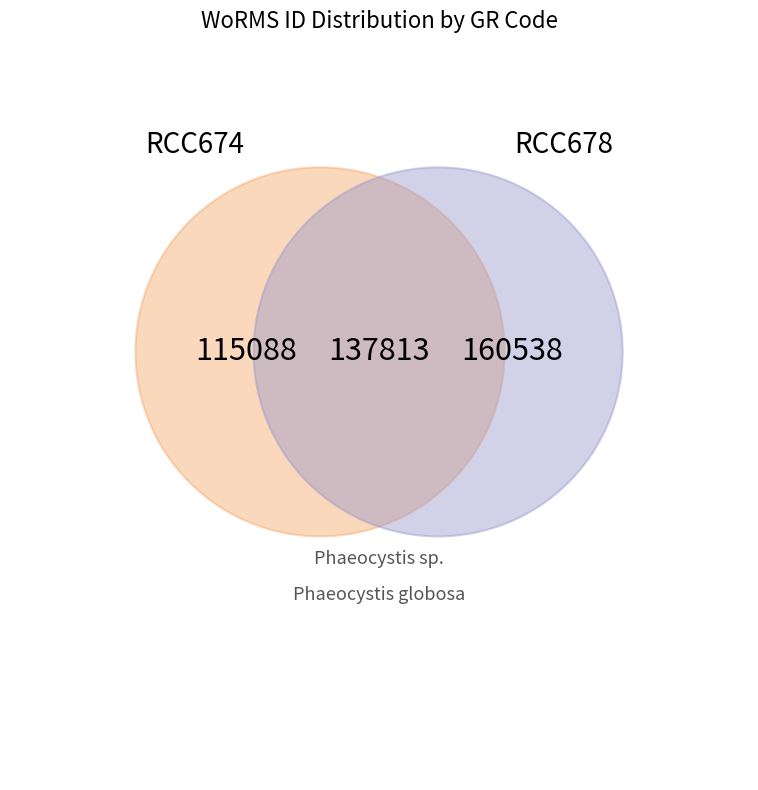

To the nearest percent, what is the difference between the largest and smallest slice percentages?

16%